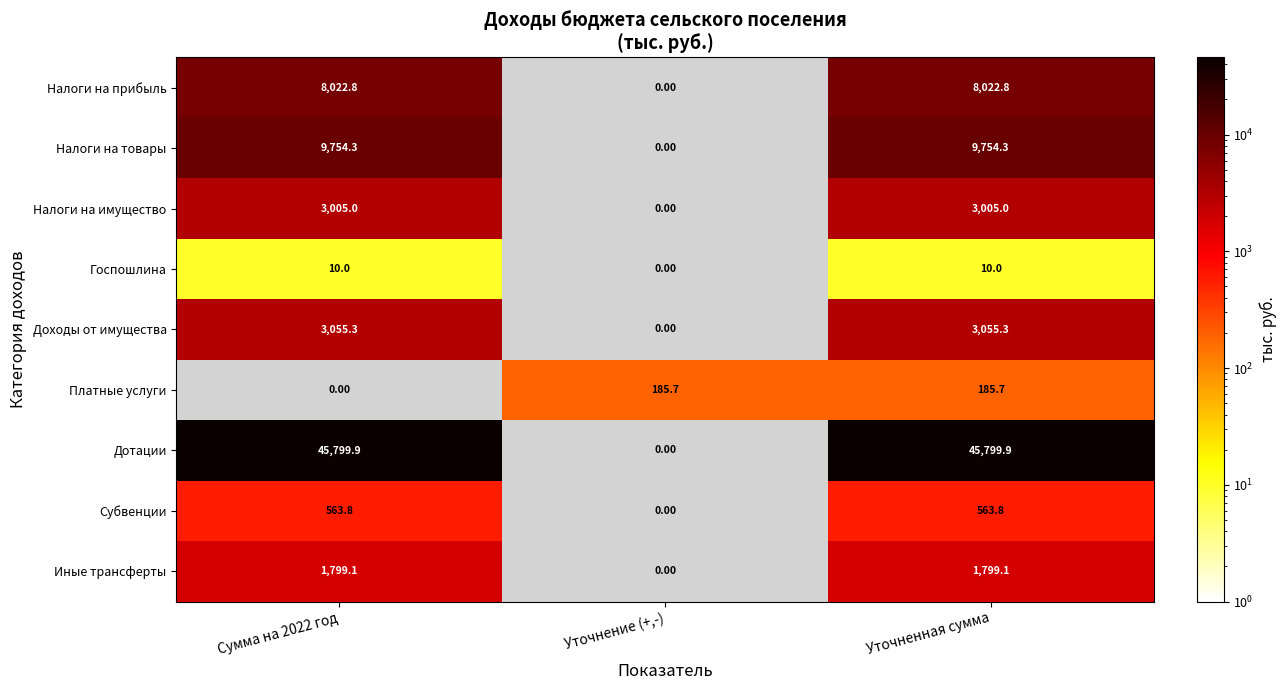

Which category has the lowest value across all series?

Сумма на 2022 год